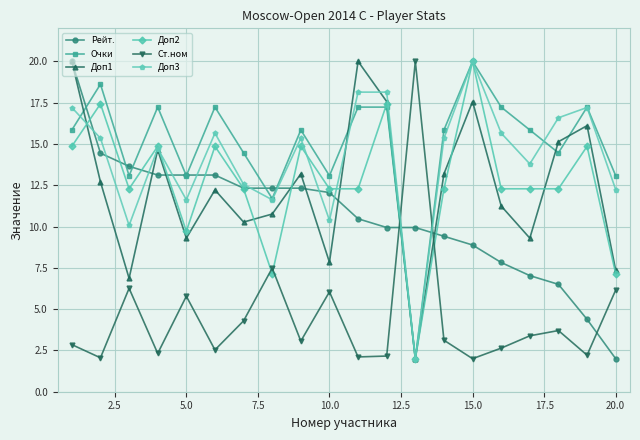

How many intersections are there between Рейт. and Ст.ном?

3